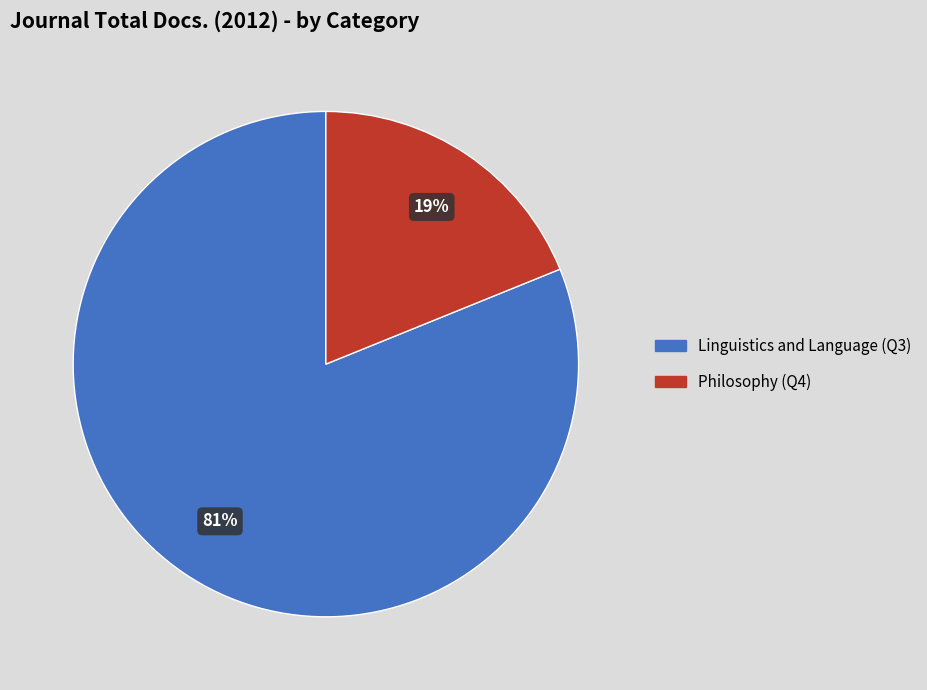

Which slice is the smallest?

Philosophy (Q4)